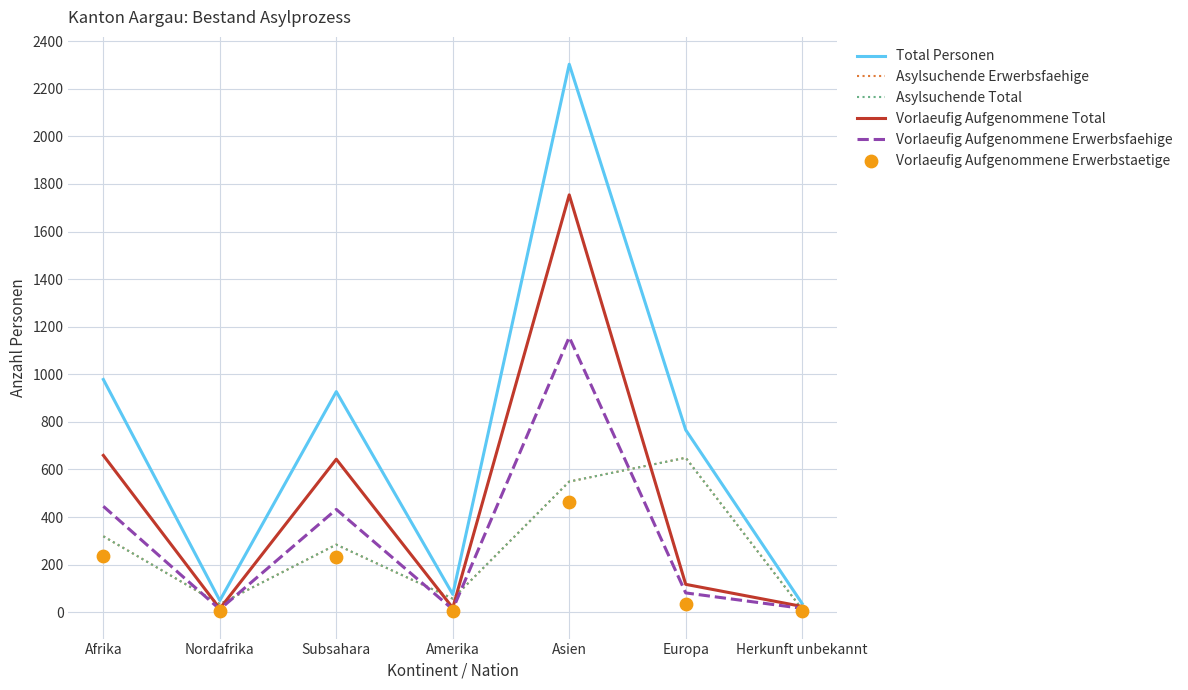

What are all the series names shown in the legend?

Total Personen, Asylsuchende Erwerbsfaehige, Asylsuchende Total, Vorlaeufig Aufgenommene Total, Vorlaeufig Aufgenommene Erwerbsfaehige, Vorlaeufig Aufgenommene Erwerbstaetige